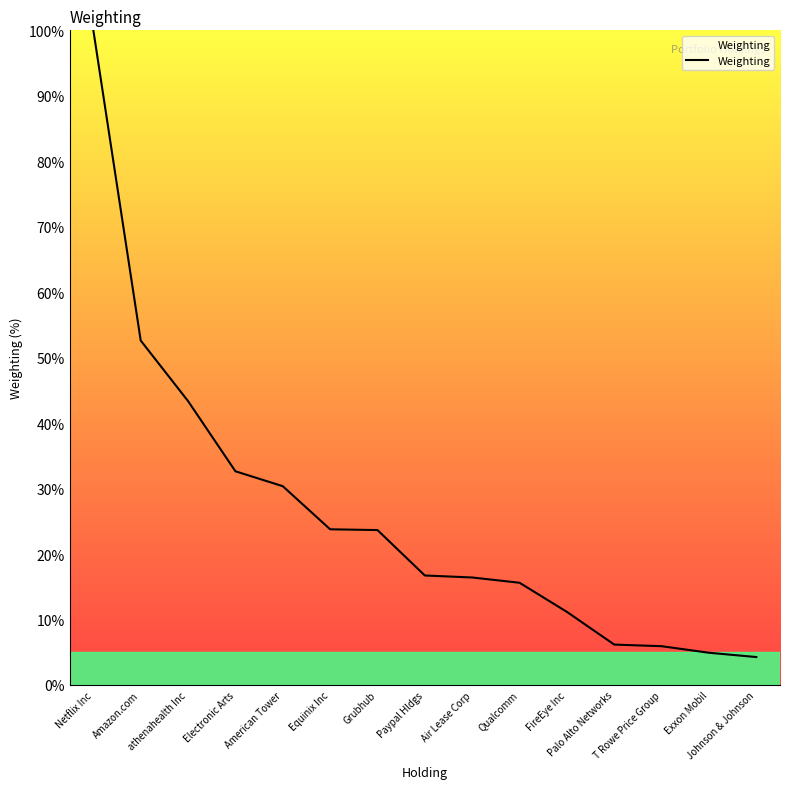

What position from the right is Equinix Inc?

10